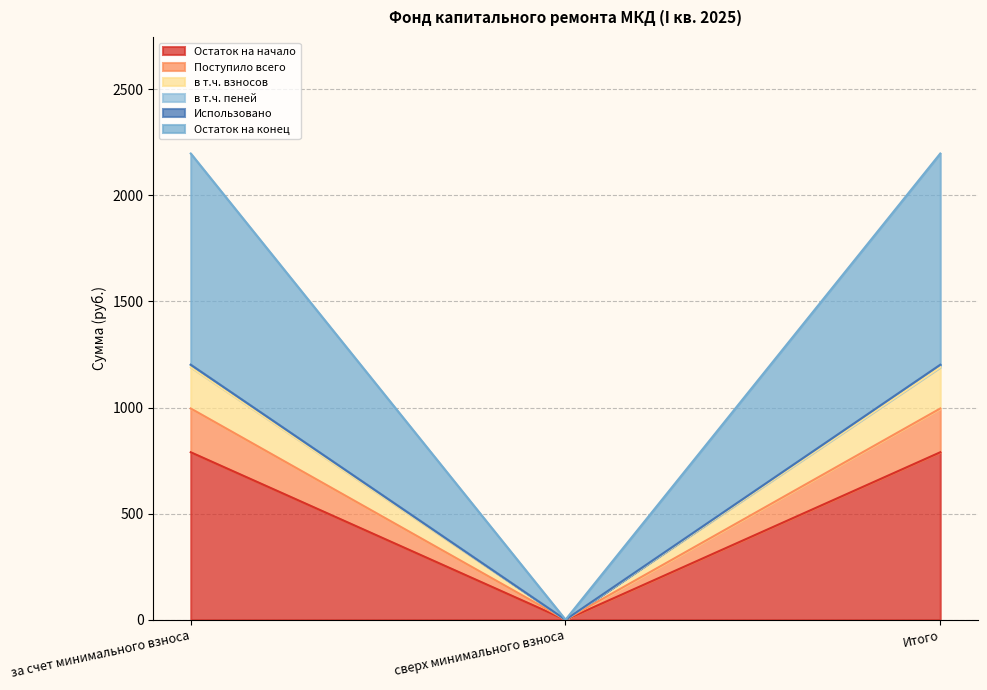

Which category has the lowest value in the Остаток на начало series?

сверх минимального взноса